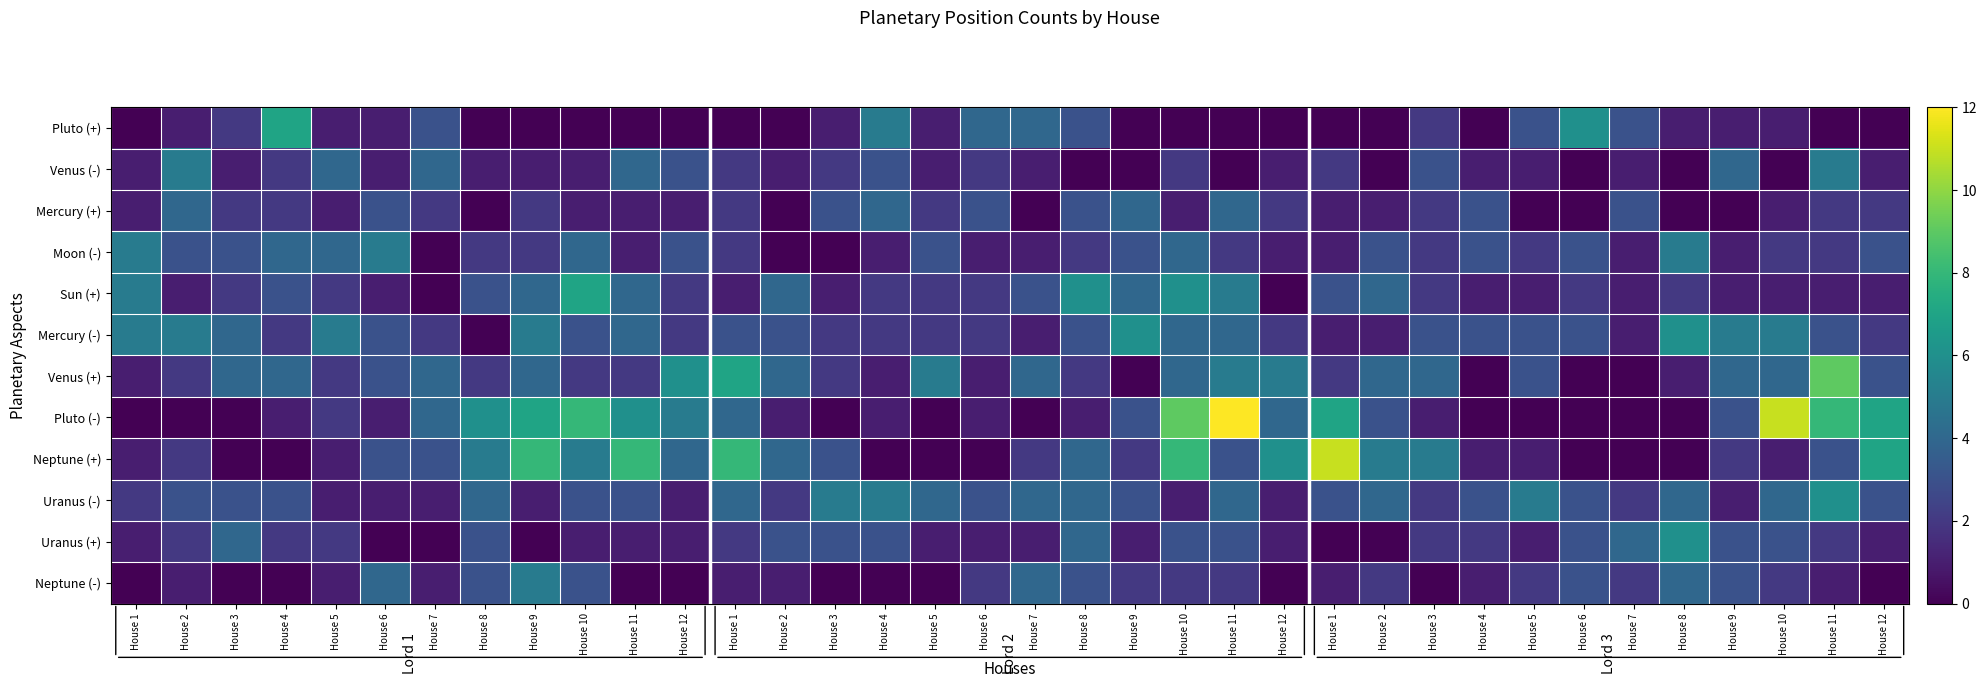

How many categories are shown in the chart?

36